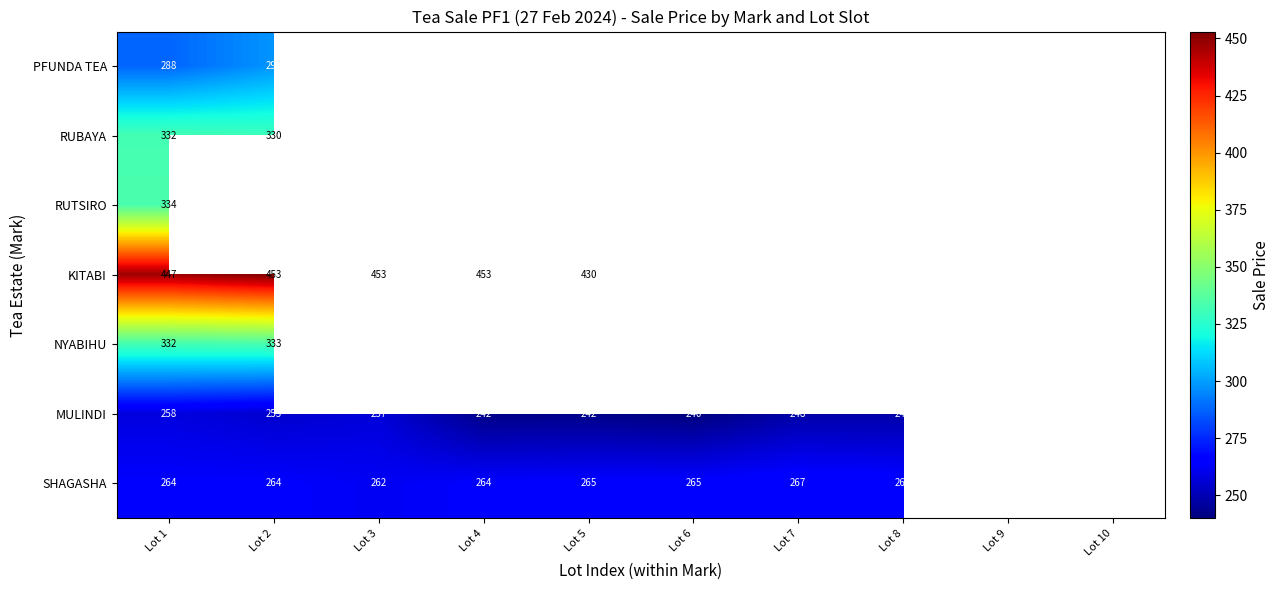

Count the number of categories in the chart.

10